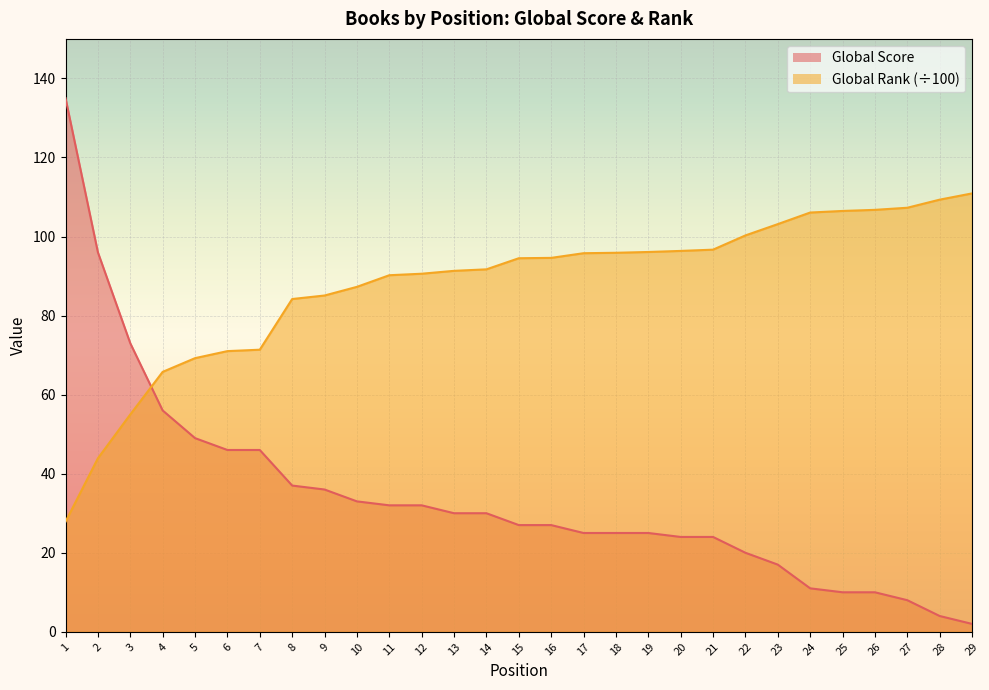

Reading left to right, what are all the values shown in this chart?

Global Score: 135.0	96.0	73.0	56.0	49.0	46.0	46.0	37.0	36.0	33.0	32.0	32.0	30.0	30.0	27.0	27.0	25.0	25.0	25.0	24.0	24.0	20.0	17.0	11.0	10.0	10.0	8.0	4.0	2.0
Global Rank (scaled): 27.9	43.9	55.0	65.8	69.2	71.0	71.4	84.2	85.1	87.3	90.2	90.6	91.3	91.7	94.5	94.6	95.8	95.9	96.1	96.4	96.7	100.3	103.1	106.1	106.5	106.8	107.3	109.3	110.9